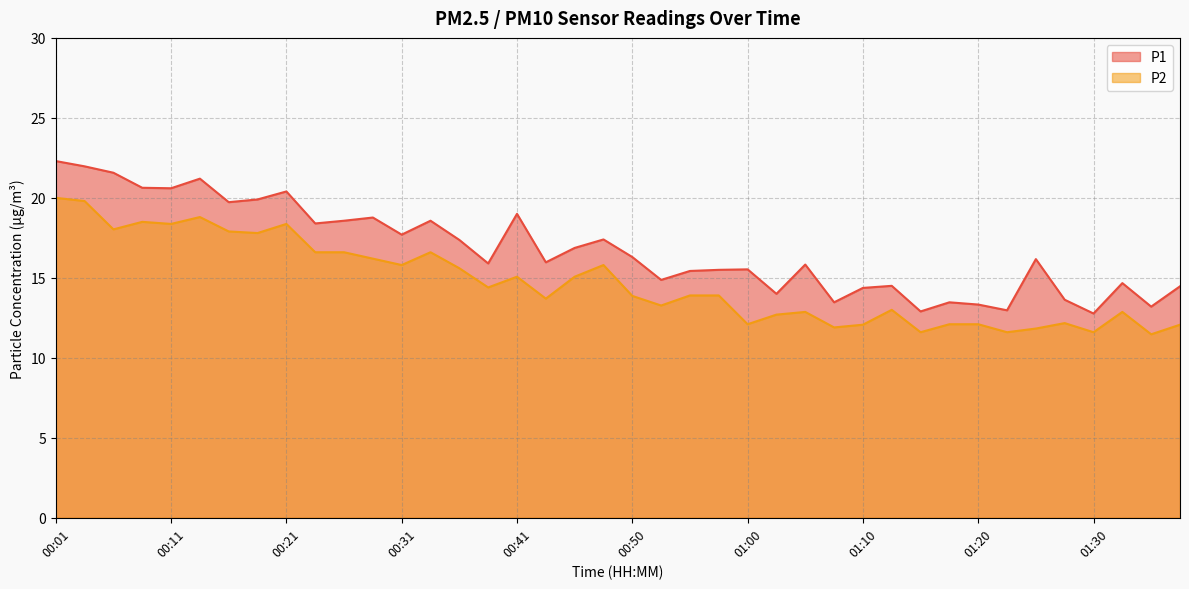

The P2 series shows 4.6 at 00:41. True or false?

False